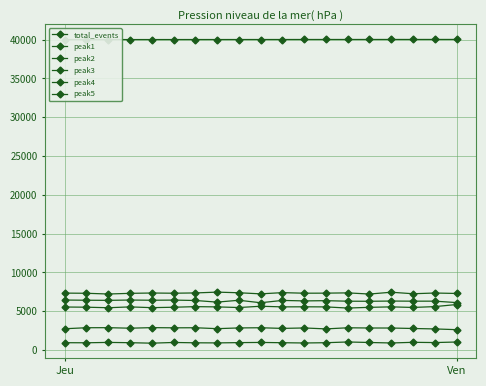

True or false: total_events has more than 2 interior local peaks.

False